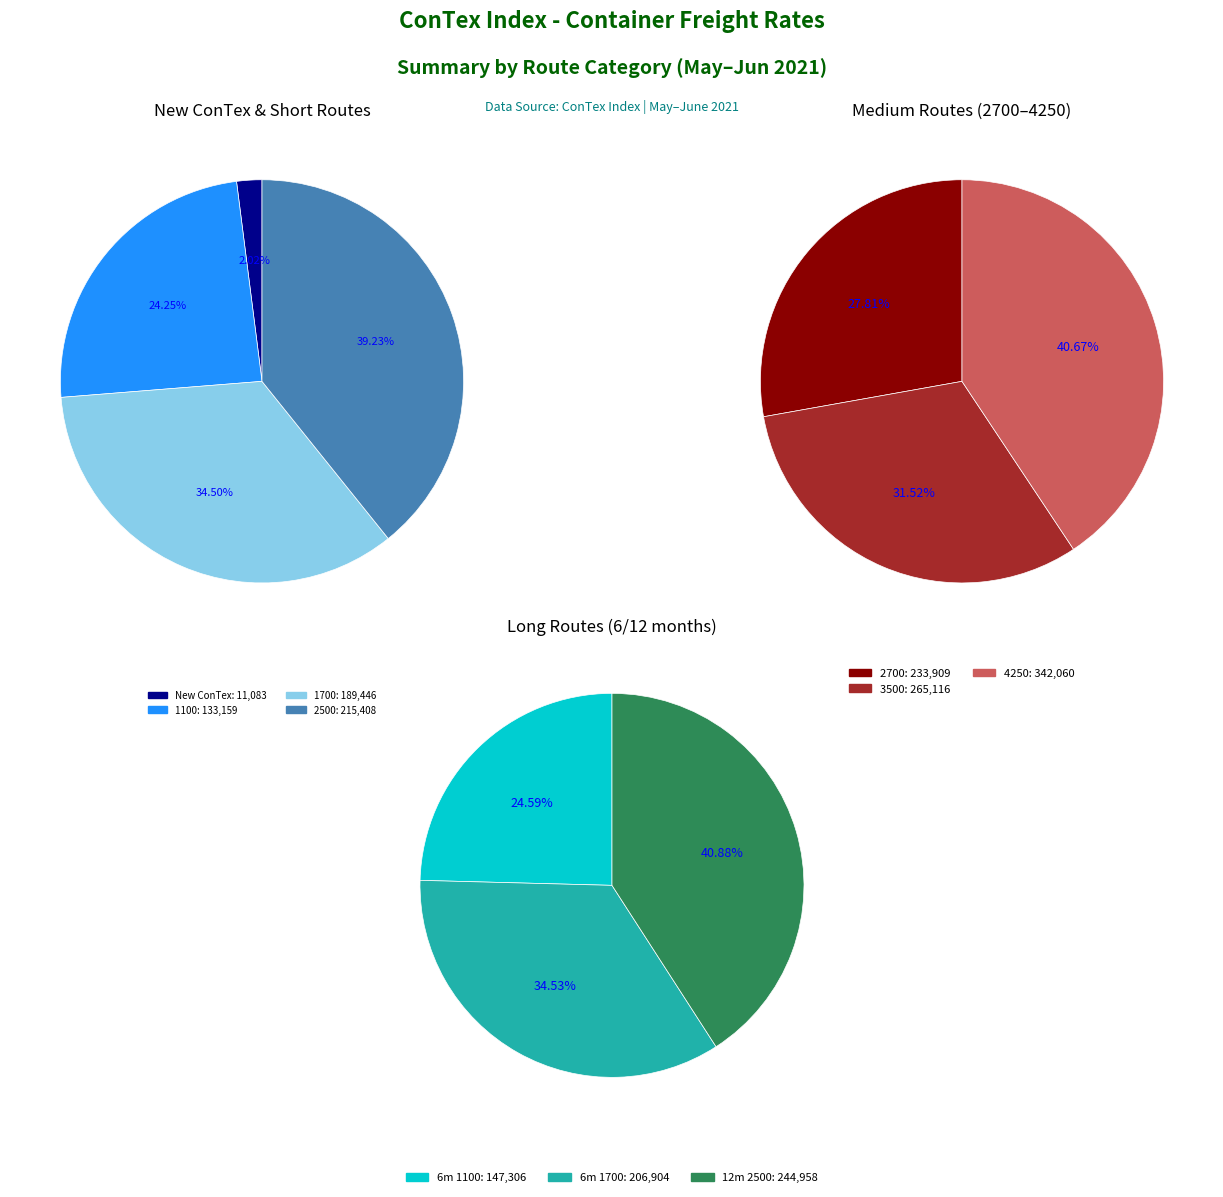

Which series has the largest range (max minus min)?

1700